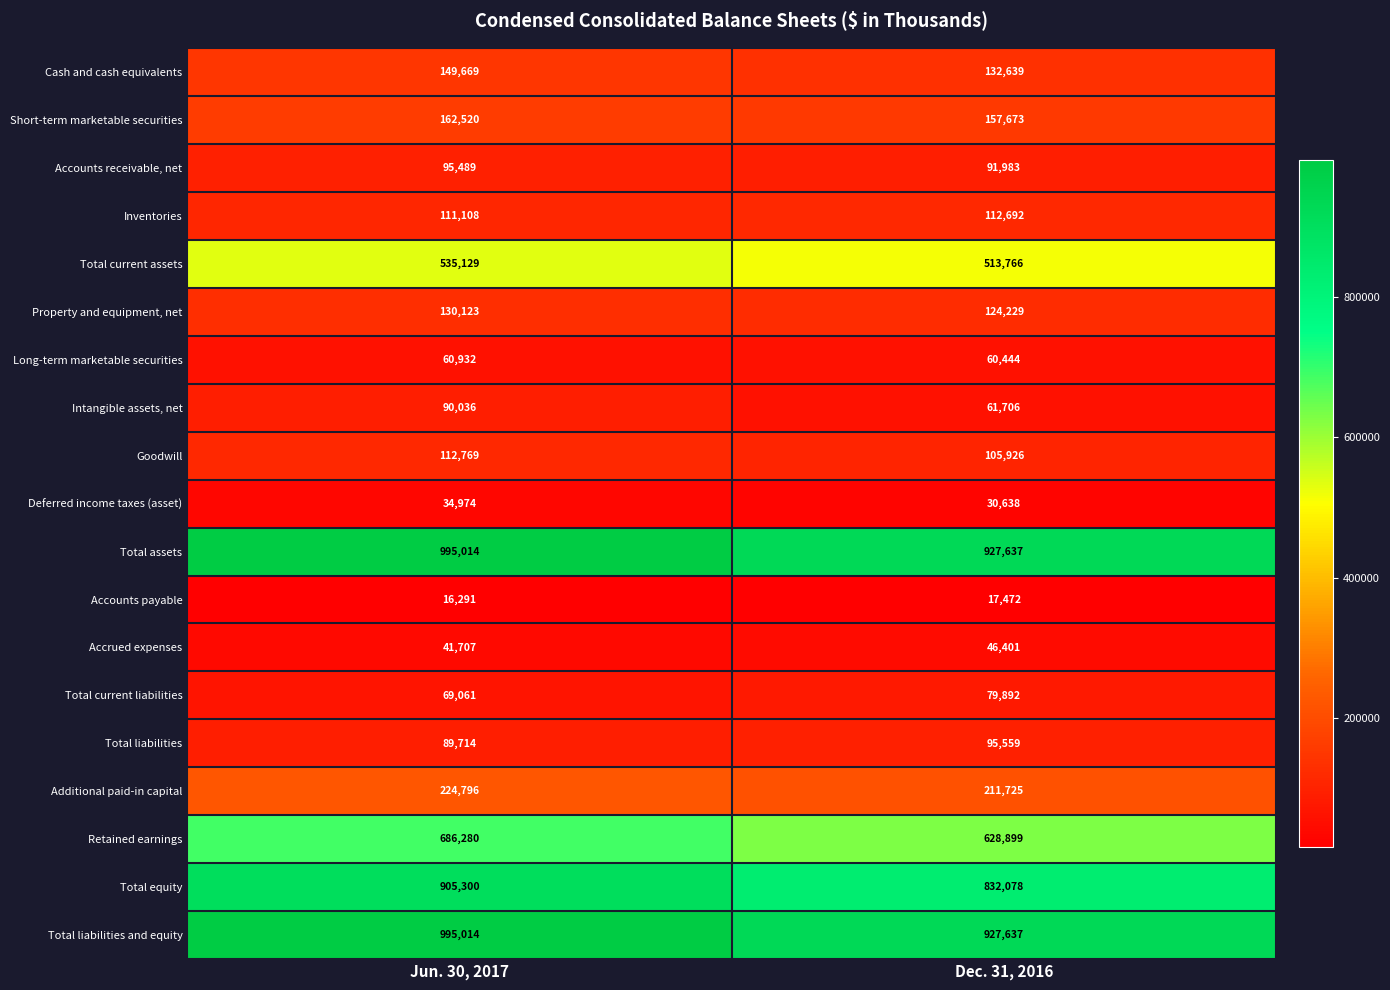

What is the maximum value shown in the chart?

995014